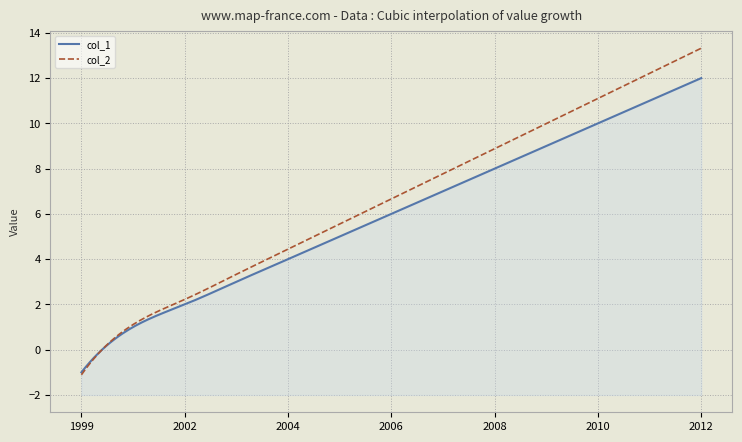

What is the spread (max minus min) of values at 2009?

1.0